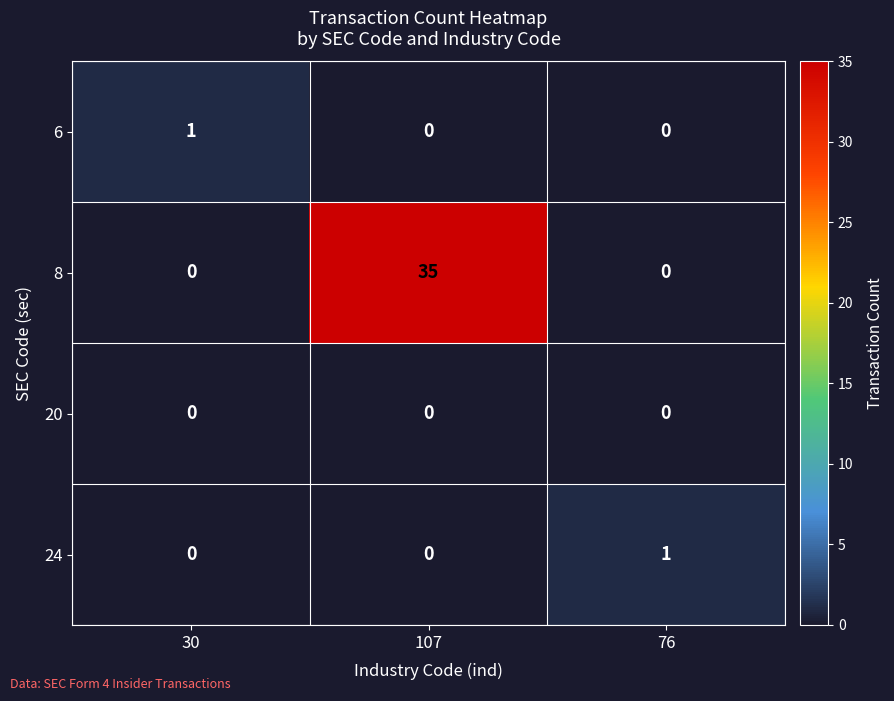

Reading right to left, transcribe all the data shown in this chart.

6: 76=0	107=0	30=1
8: 76=0	107=35	30=0
20: 76=0	107=0	30=0
24: 76=1	107=0	30=0